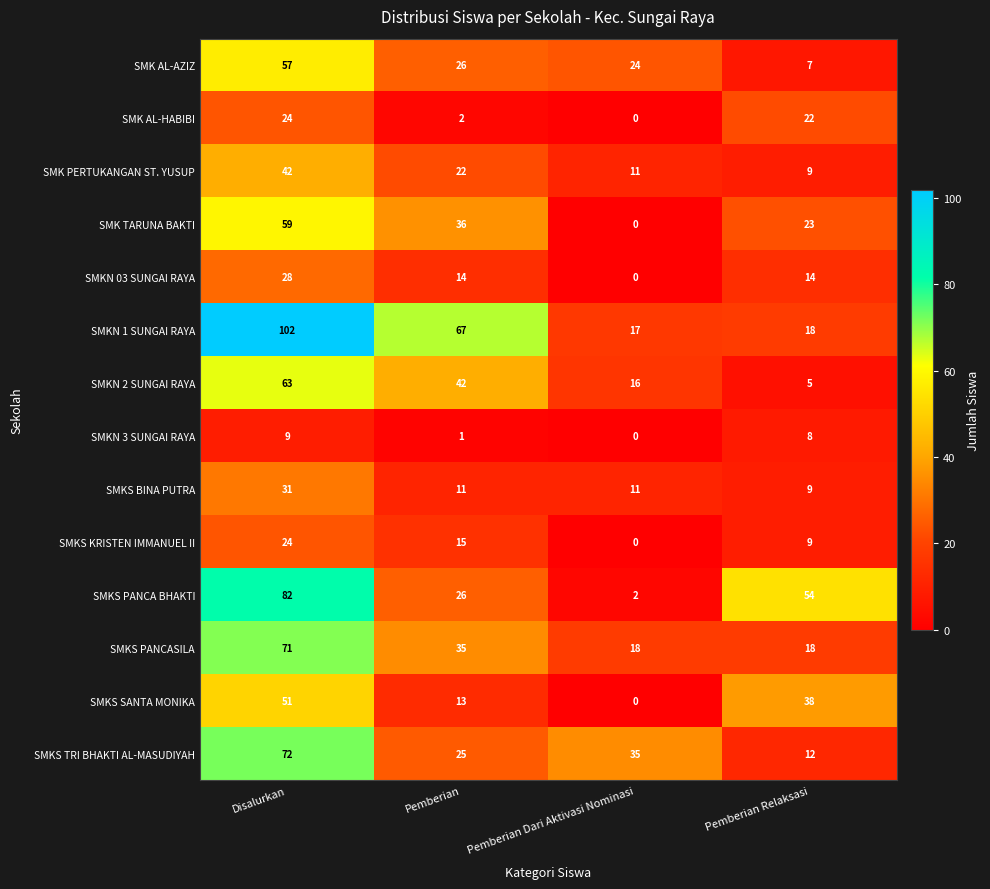

How many positive values does the SMKN 03 SUNGAI RAYA series have?

3